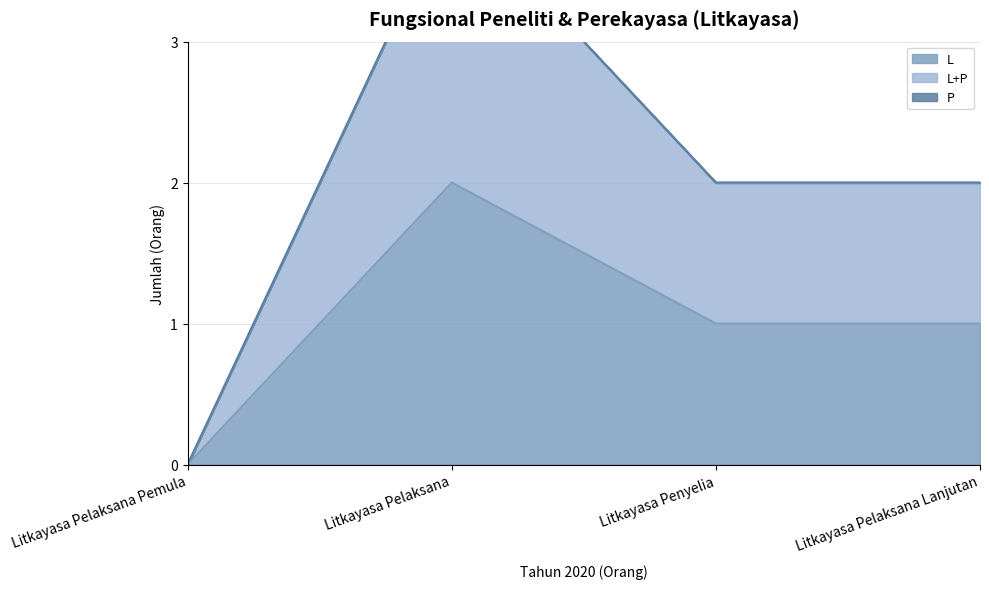

What is the highest value of the L+P series?

4